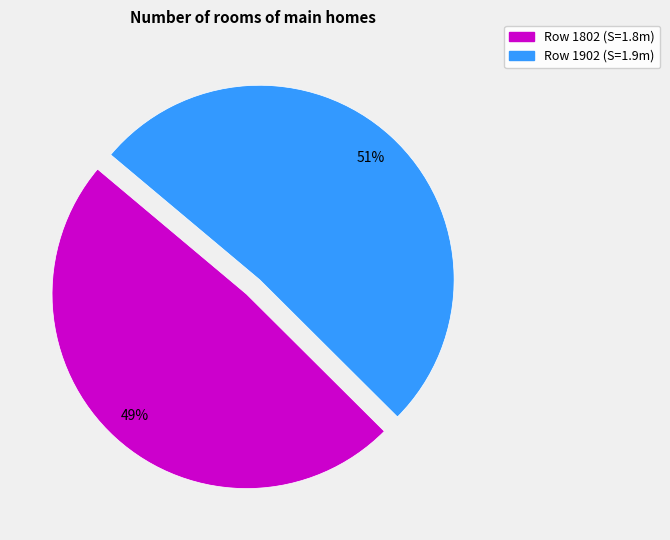

Count the number of slices in the pie.

2